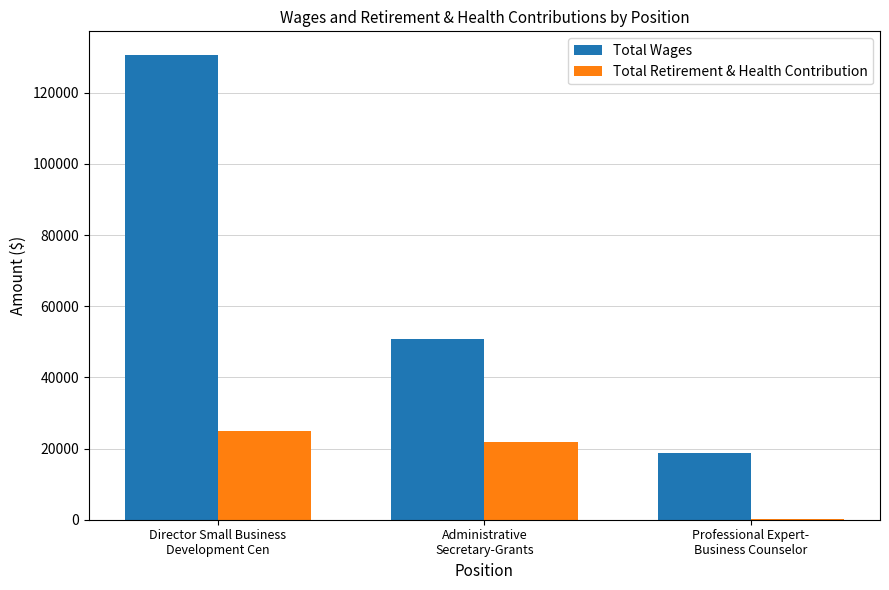

Is the value of Total Retirement & Health Contribution at Administrative
Secretary-Grants greater than the value of Total Wages at Administrative
Secretary-Grants?

No